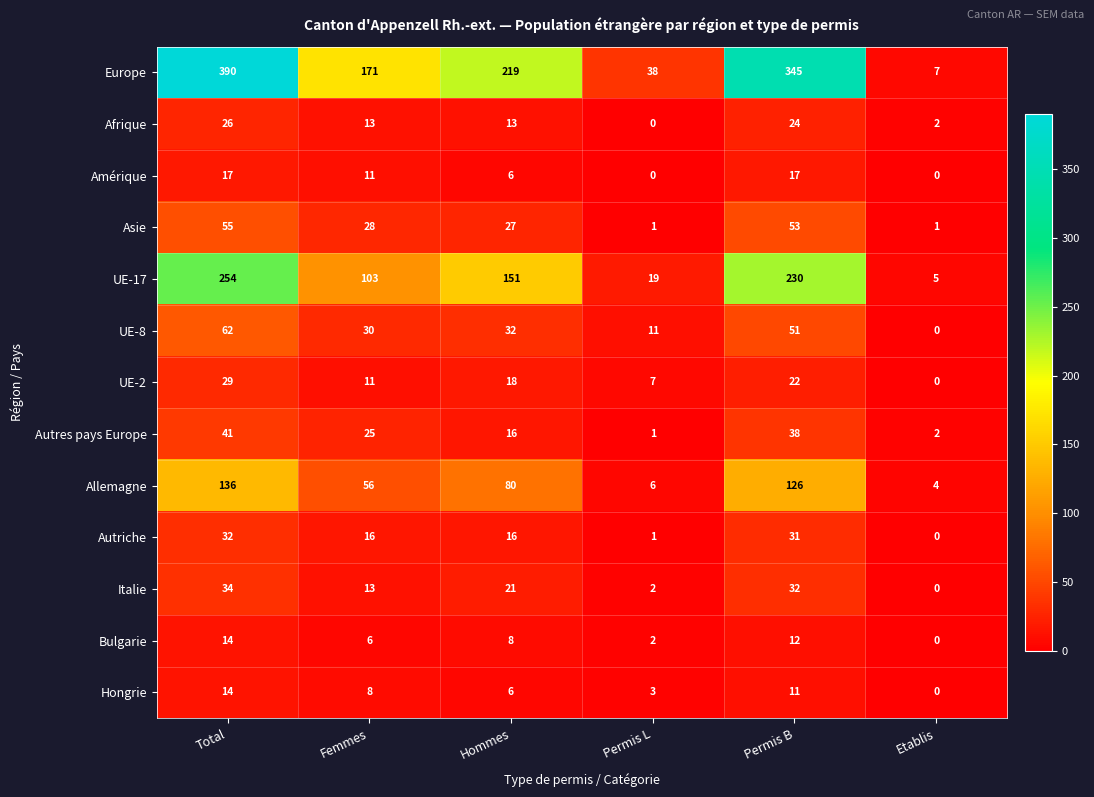

At how many categories does at least one series exceed 135?

4